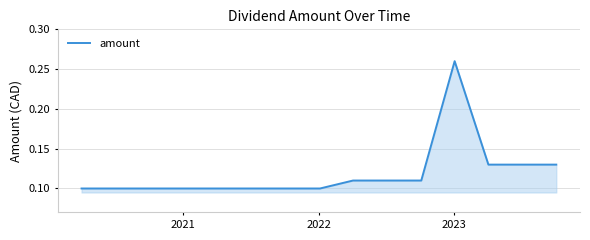

Does the chart have visible grid lines?

Yes